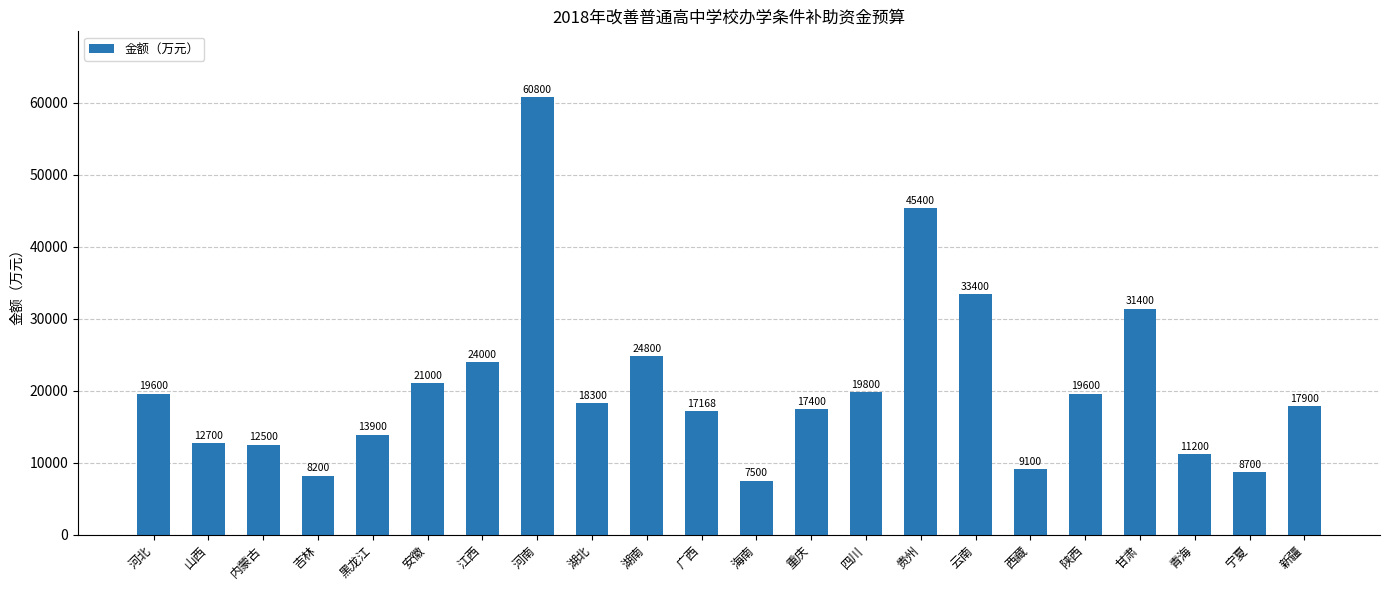

What is the value of the 19th bar from the left?

31400